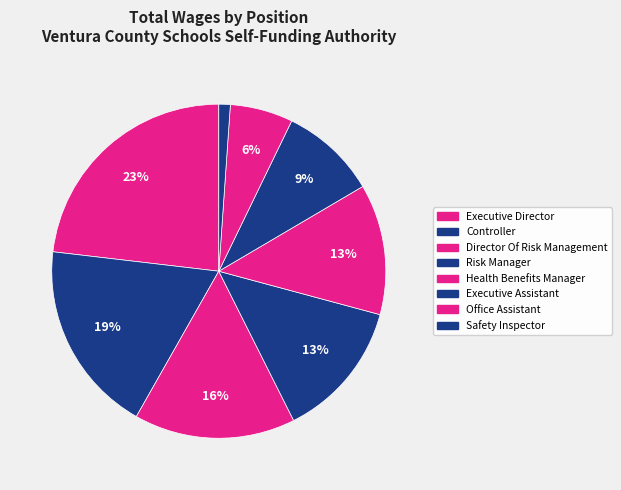

To the nearest percent, what is the difference between the Executive Assistant and Executive Director slice percentages?

14%